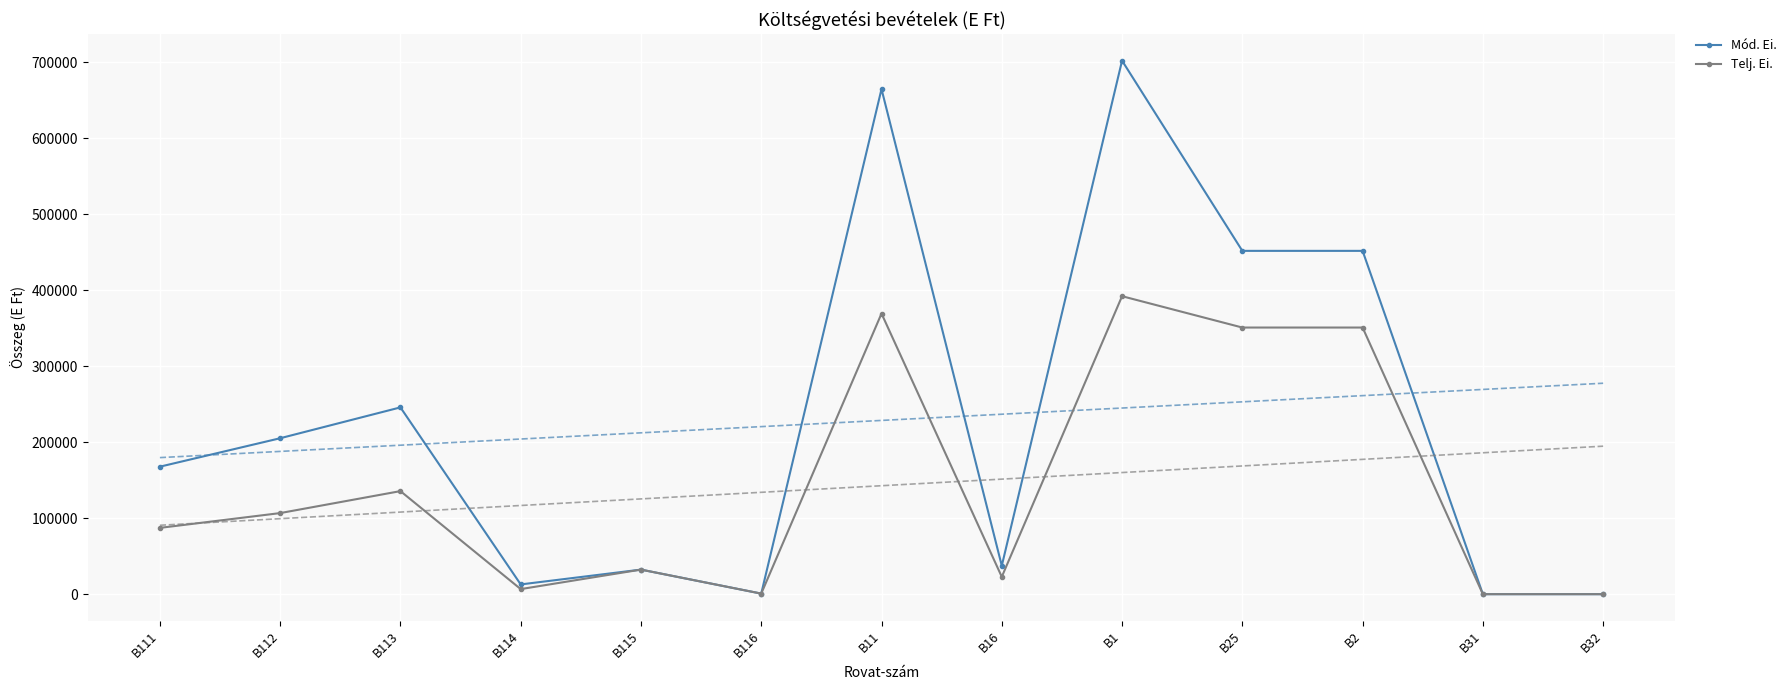

The value of Mód. Ei. at B16 is 20312. True or false?

False